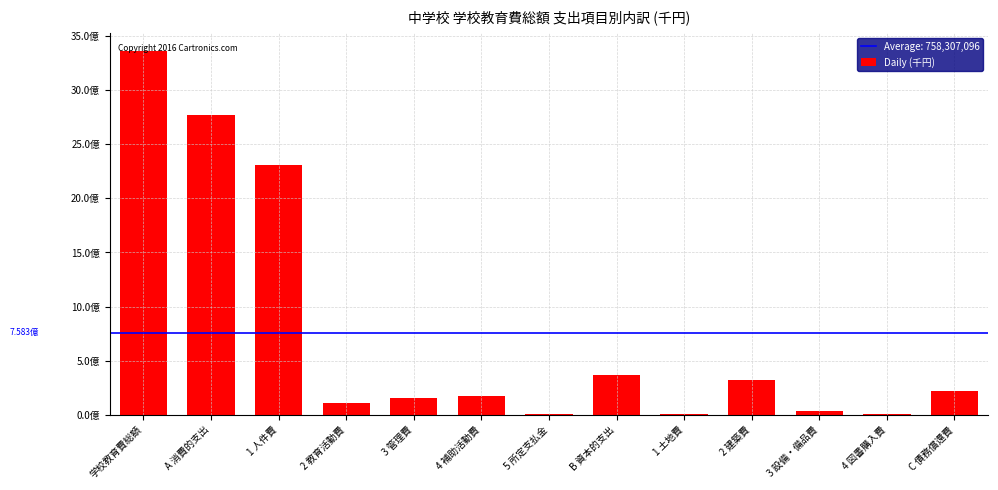

Reading left to right, transcribe all the data shown in this chart.

3359381118	2767698737	2310942796	106856207	160136444	177305082	12458208	371531269	6487098	322009758	37923187	5111226	220151112